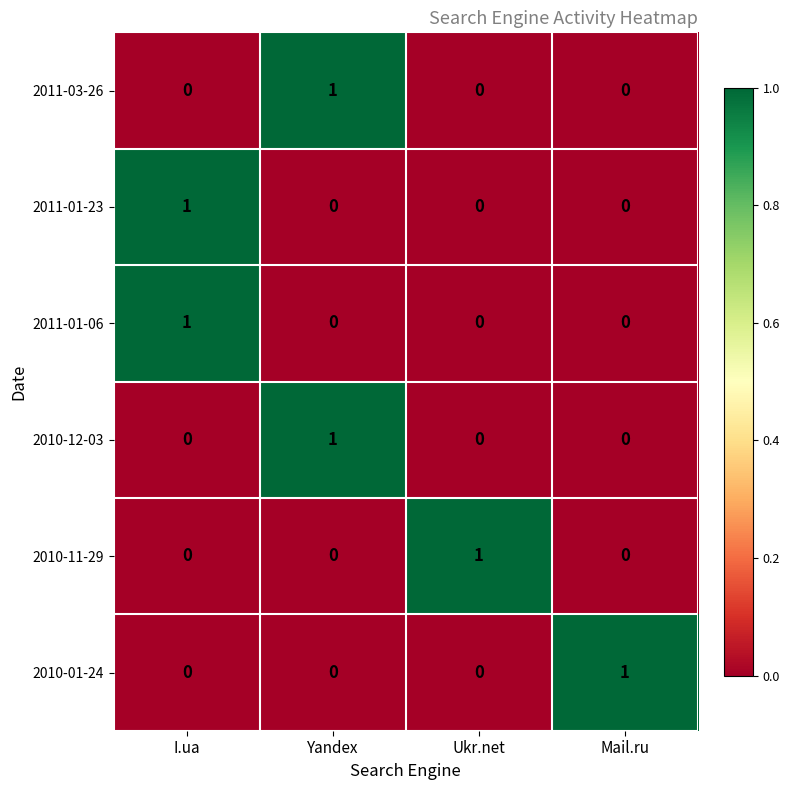

The value of 2010-01-24 at Yandex is 0. True or false?

True